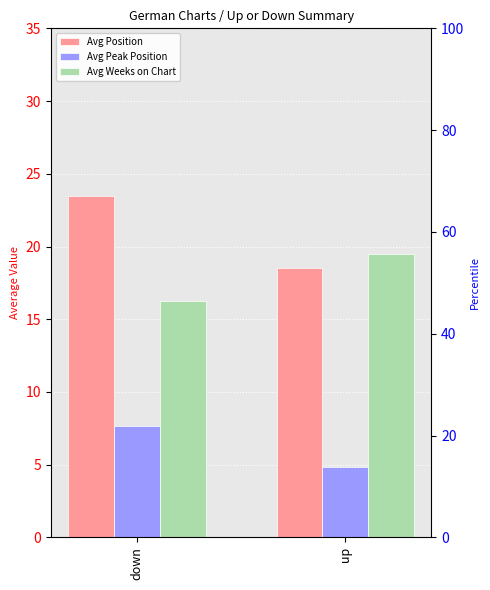

Is it true that Avg Position equals 32.7 at down?

False